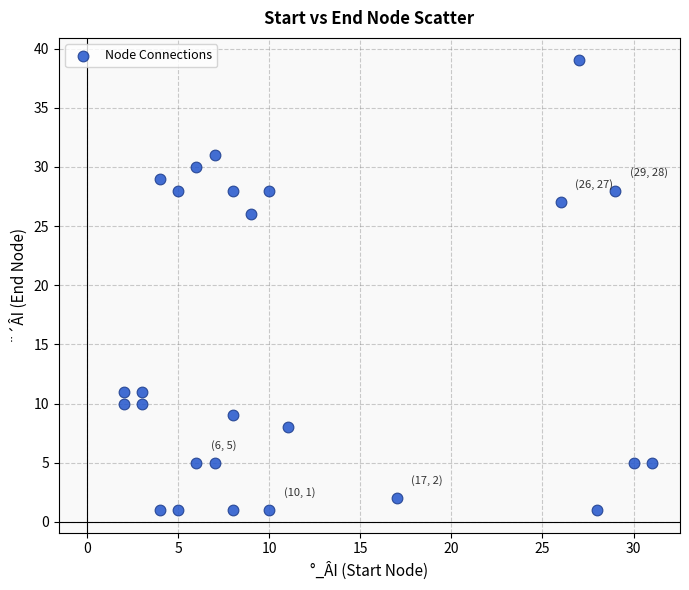

What Y value in the scatter plot is closest to 20?

26